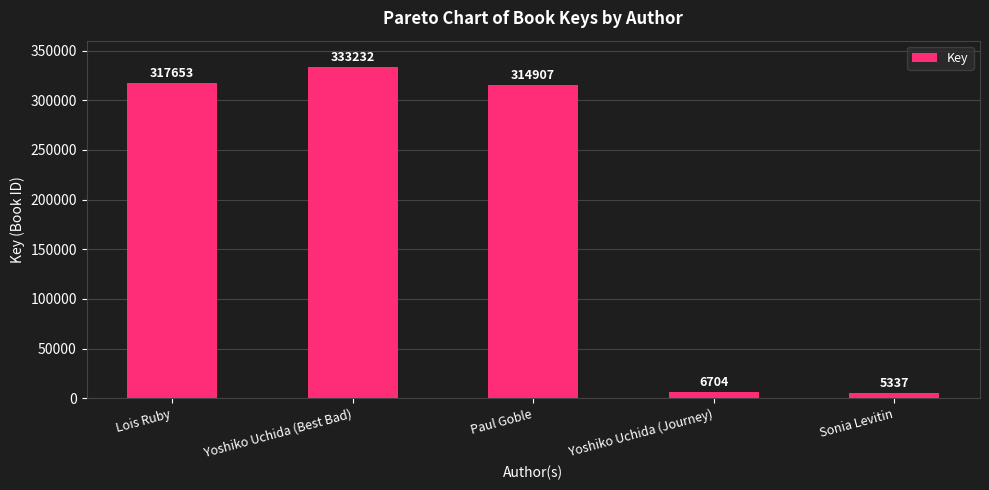

How many distinct data groups are displayed?

1